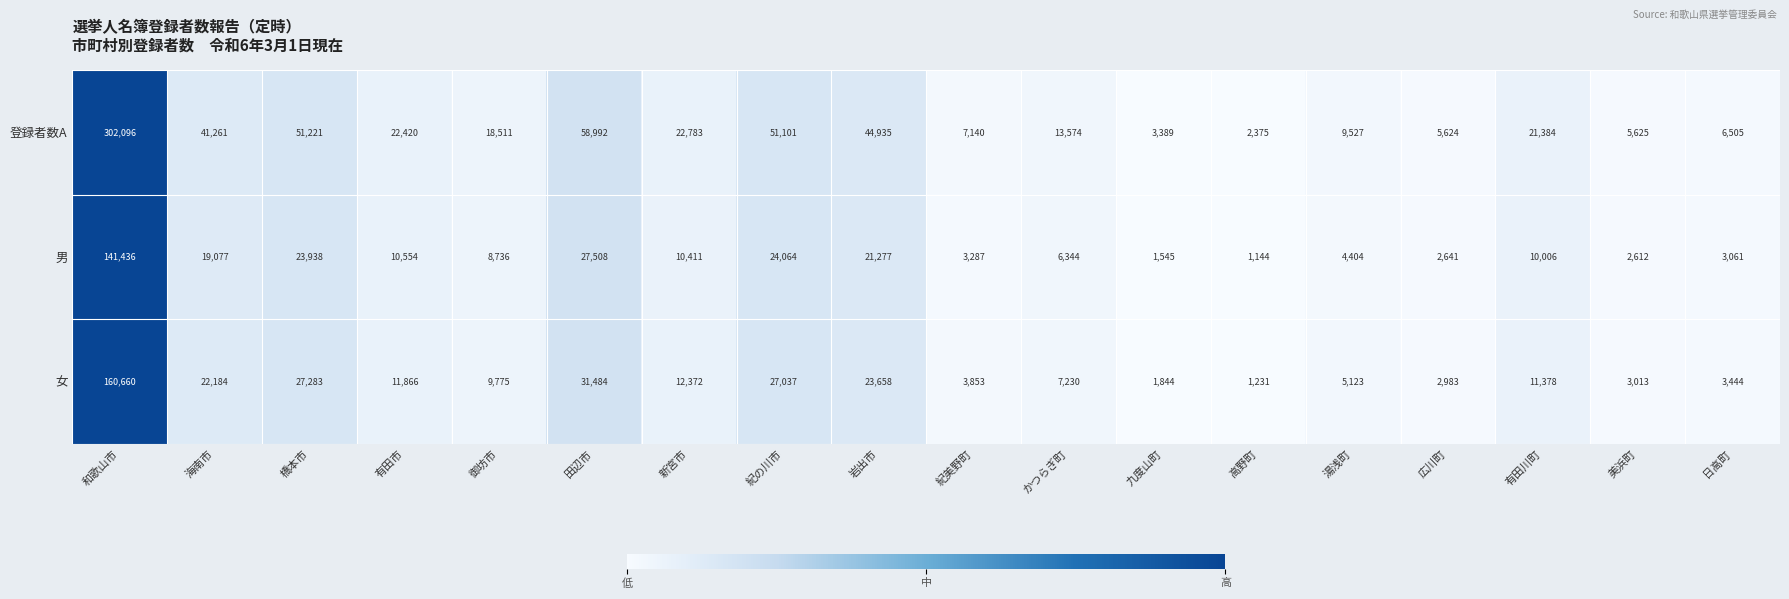

What is the difference between the maximum and minimum values in the 女 series?

159429